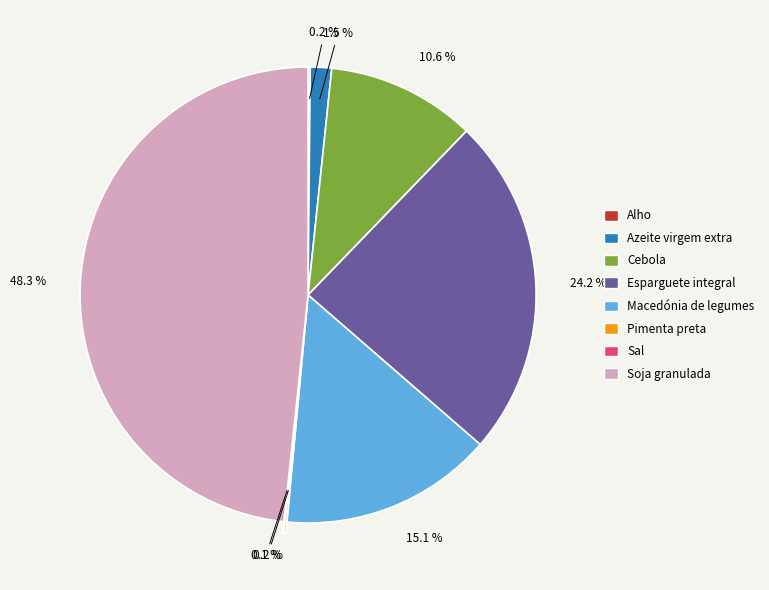

Is the sum of Azeite virgem extra and Macedónia de legumes greater than half?

No